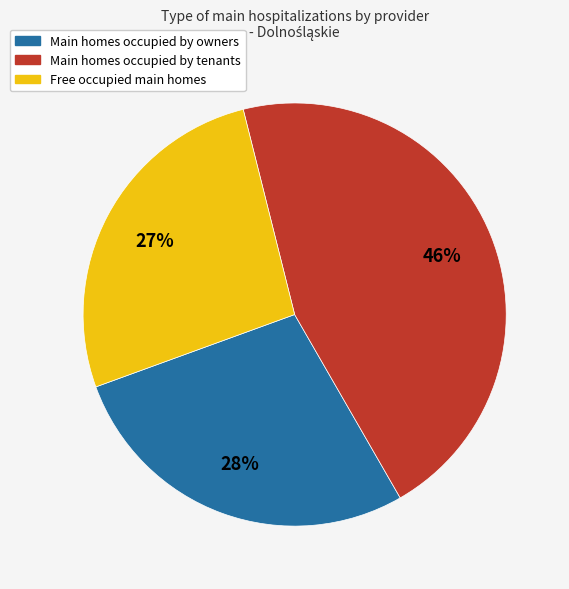

To the nearest percent, what percentage of the pie is Main homes occupied by owners?

28%